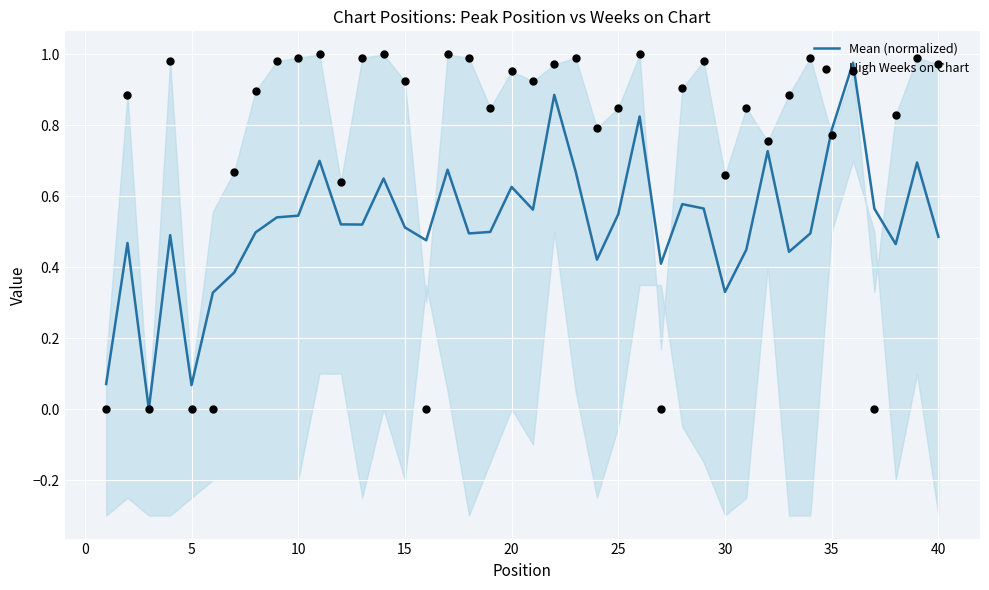

Which series has the largest total across all categories?

High Weeks on Chart